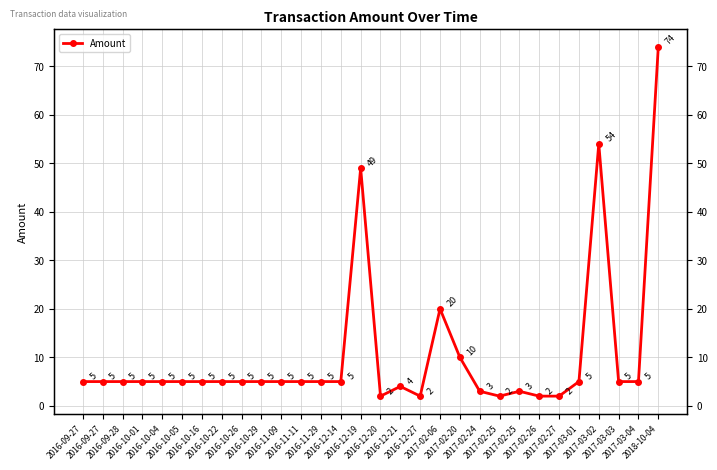

At which category does the data reach its first local peak?

2016-12-19